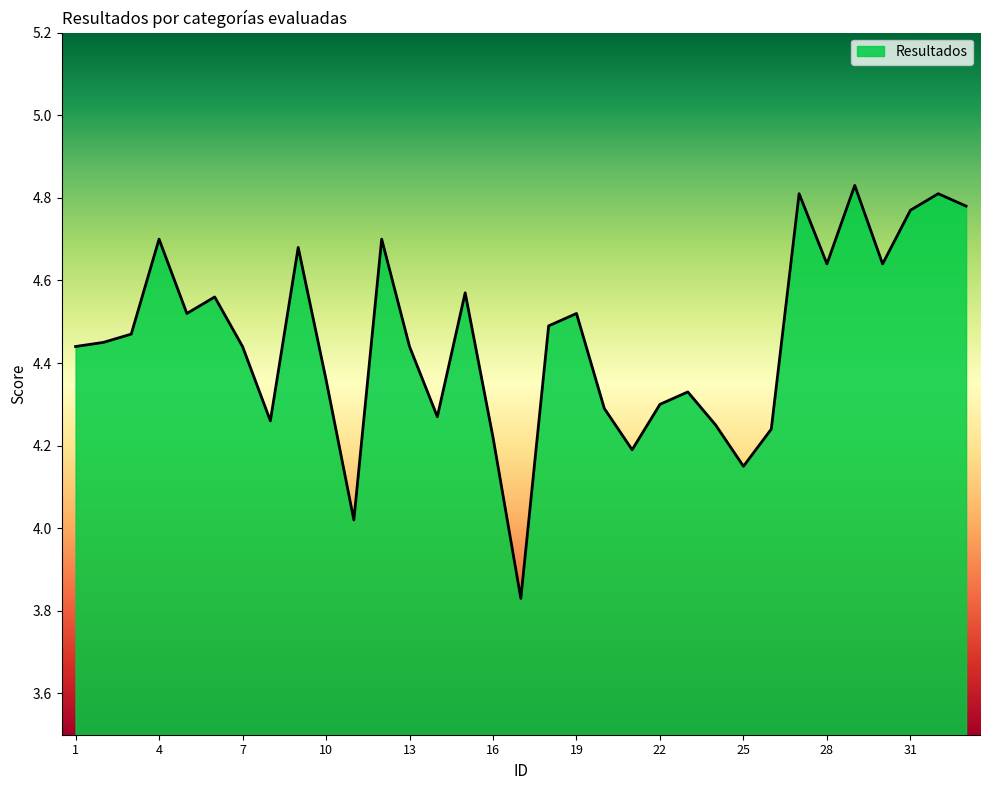

What is the difference between the maximum and minimum values?

1.0